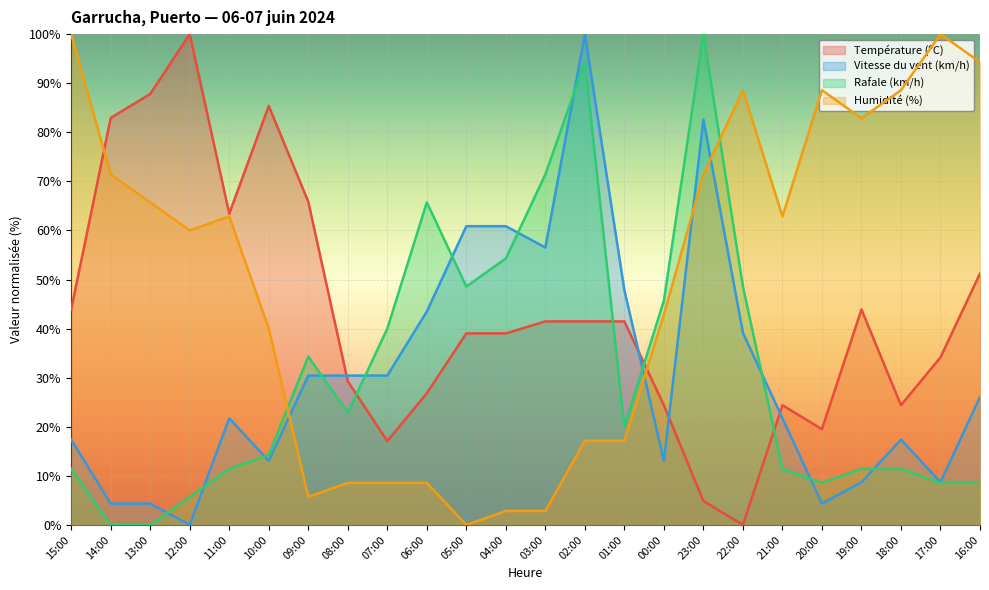

Reading left to right, what are all the values shown in this chart?

Température (ºC): 43.9	82.9	87.8	100.0	63.4	85.4	65.9	29.3	17.1	26.8	39.0	39.0	41.5	41.5	41.5	24.4	4.9	0.0	24.4	19.5	43.9	24.4	34.1	51.2
Vitesse du vent (km/h): 17.4	4.3	4.3	0.0	21.7	13.0	30.4	30.4	30.4	43.5	60.9	60.9	56.5	100.0	47.8	13.0	82.6	39.1	21.7	4.3	8.7	17.4	8.7	26.1
Rafale (km/h): 11.4	0.0	0.0	5.7	11.4	14.3	34.3	22.9	40.0	65.7	48.6	54.3	71.4	94.3	20.0	45.7	100.0	48.6	11.4	8.6	11.4	11.4	8.6	8.6
Humidité (%): 100.0	71.4	65.7	60.0	62.9	40.0	5.7	8.6	8.6	8.6	0.0	2.9	2.9	17.1	17.1	42.9	71.4	88.6	62.9	88.6	82.9	88.6	100.0	94.3